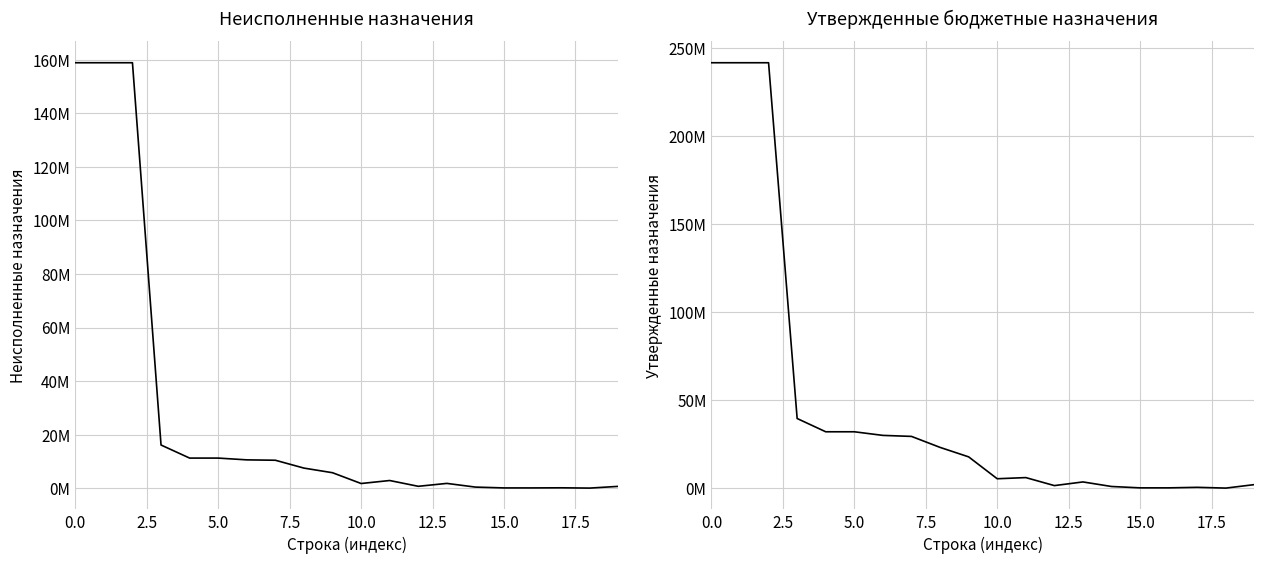

Is it true that Неисполненные назначения equals 215560713.4 at 0.0?

False